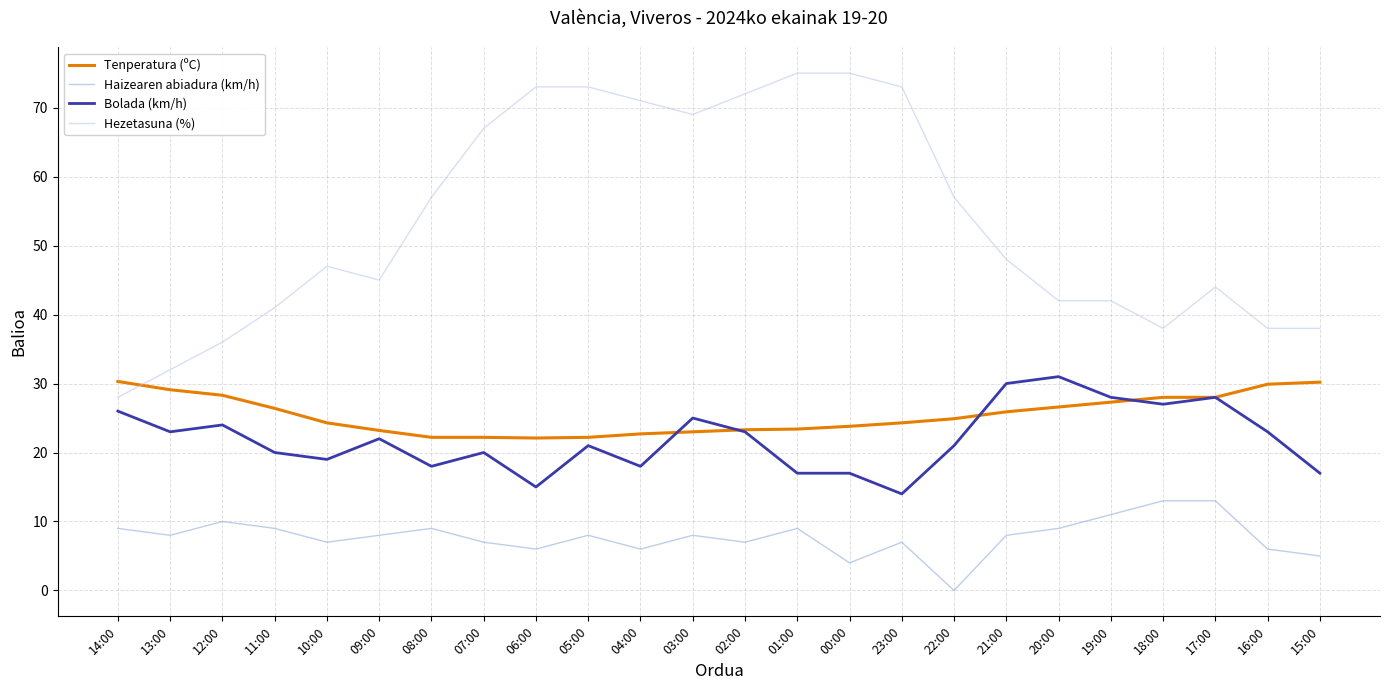

Which series has the largest total across all categories?

Hezetasuna (%)